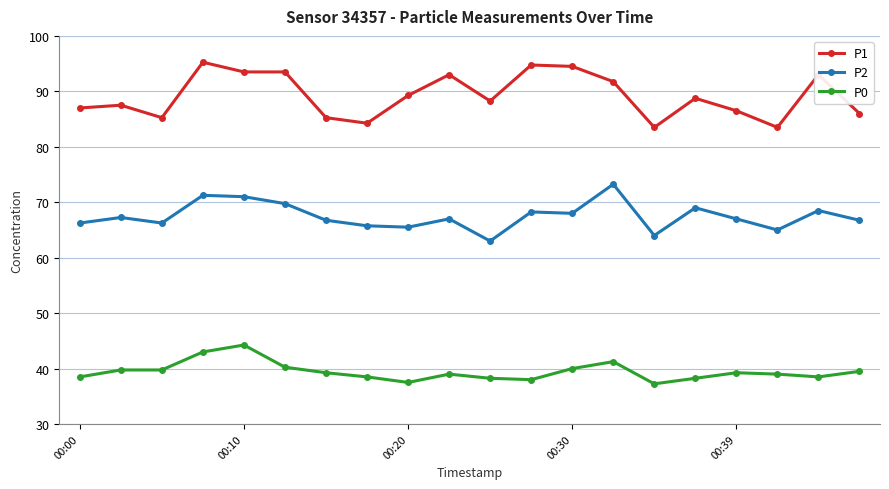

Count the number of data series in this chart.

3